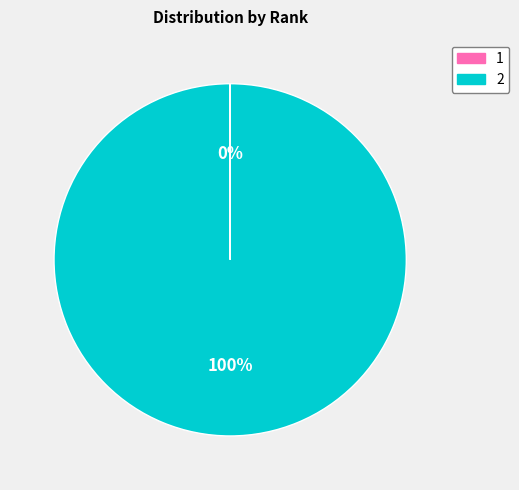

Is it true that 2 is 93% of the pie?

False